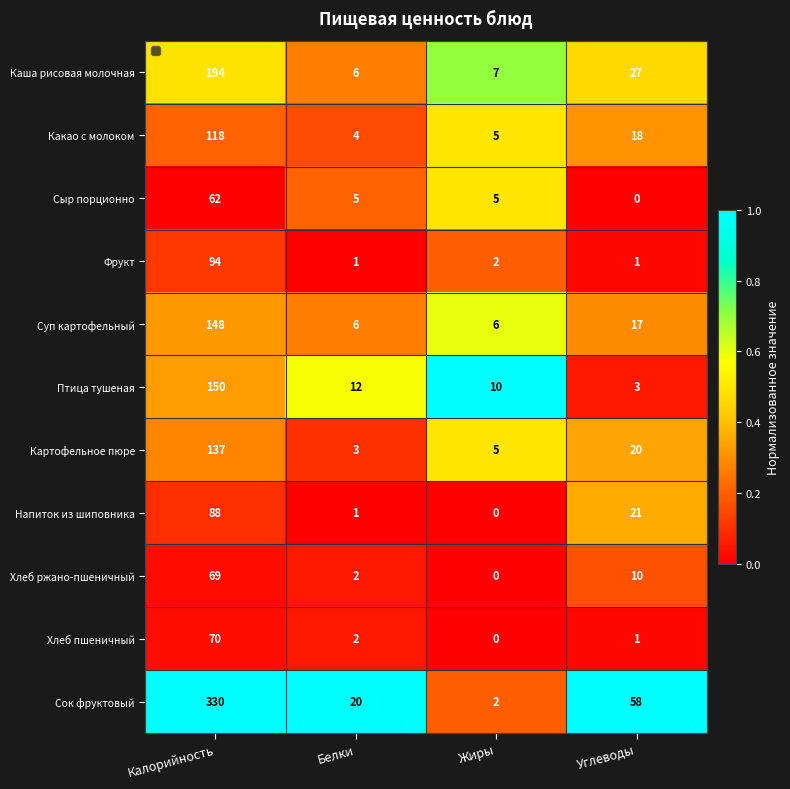

What is the sum of the Сок фруктовый values at Белки and Углеводы?

78